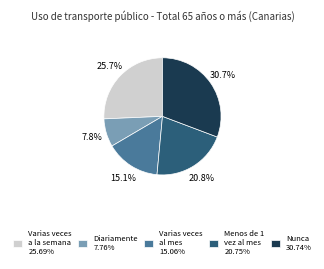

What percentage is the Menos de 1 vez al mes slice, to the nearest percent?

21%